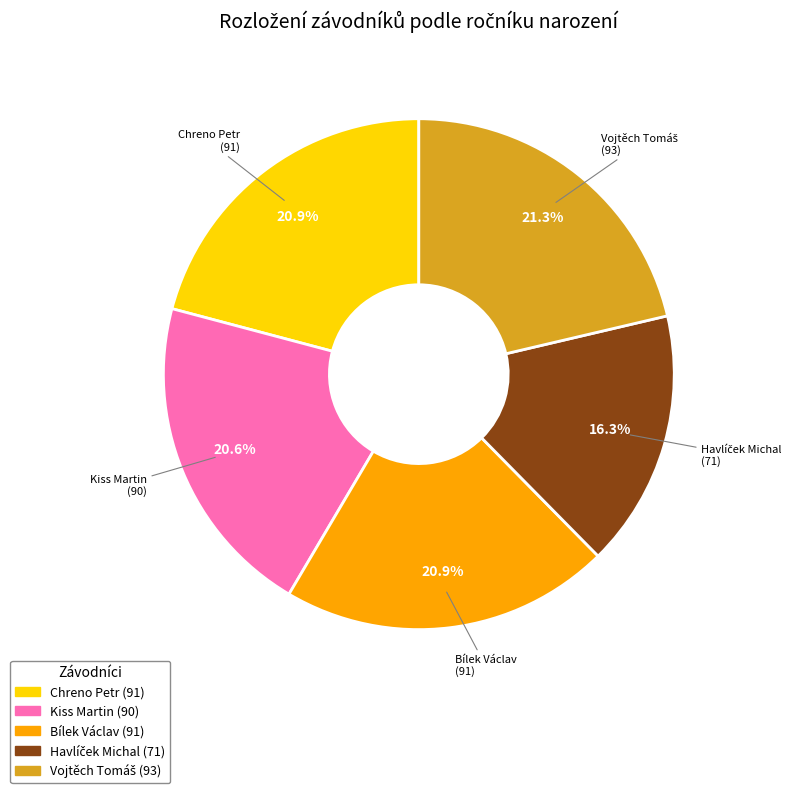

True or false: Chreno Petr accounts for 13% of the total.

False